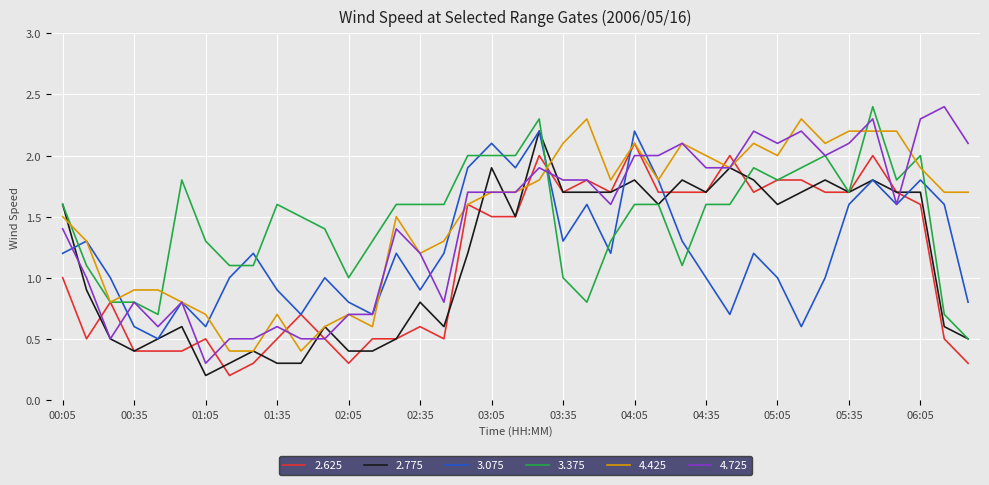

How many times do 3.375 and 3.075 cross each other?

11